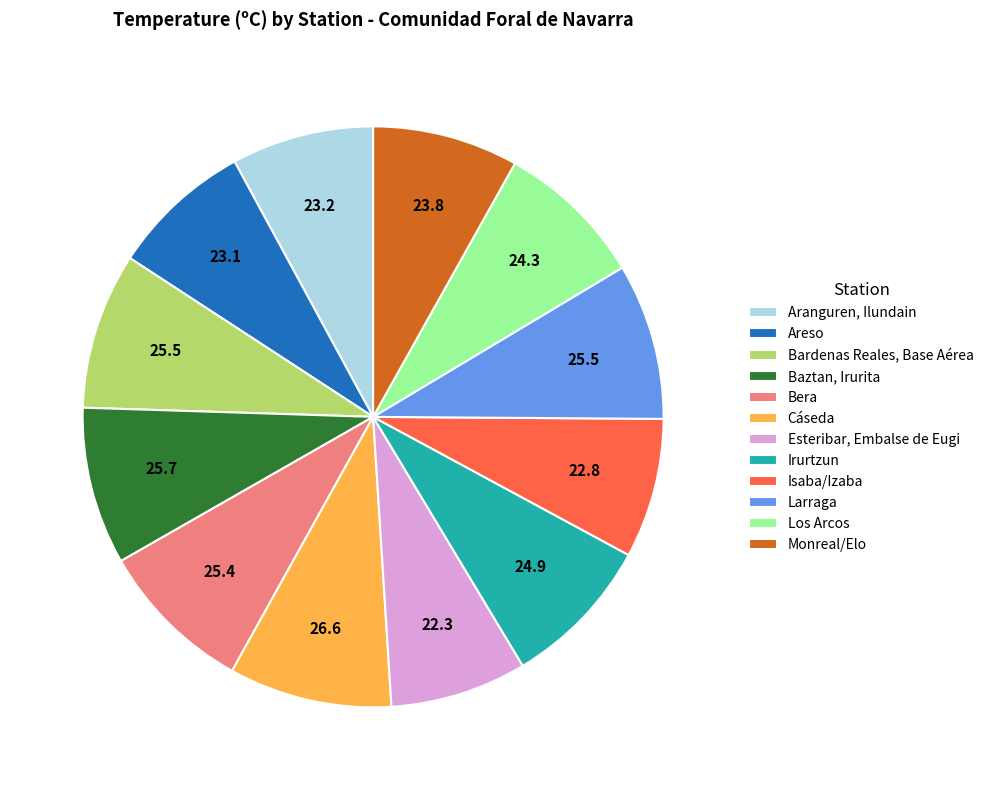

True or false: Areso accounts for 8% of the total.

True